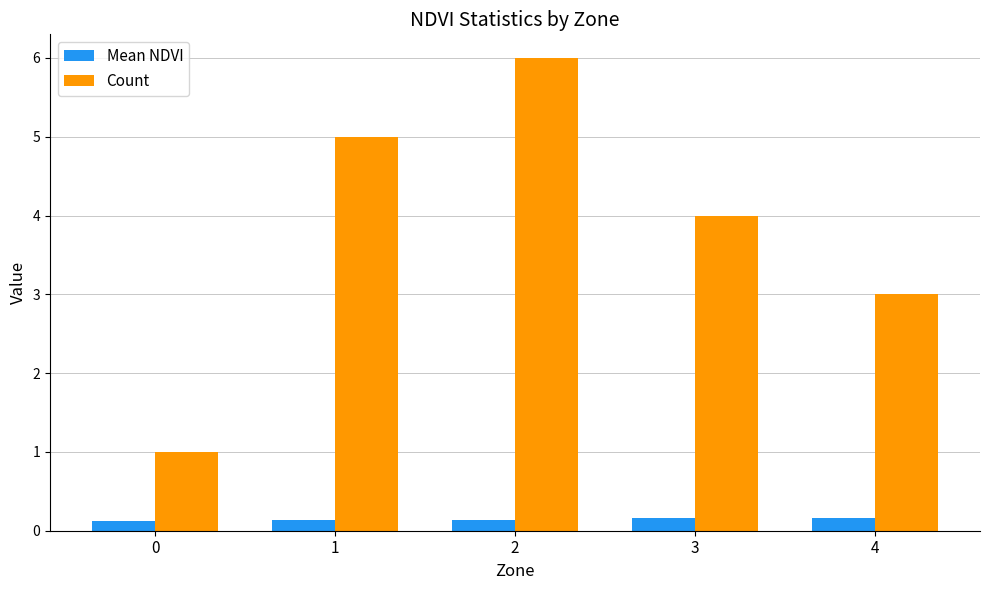

What is the average value of the Mean NDVI series?

0.1